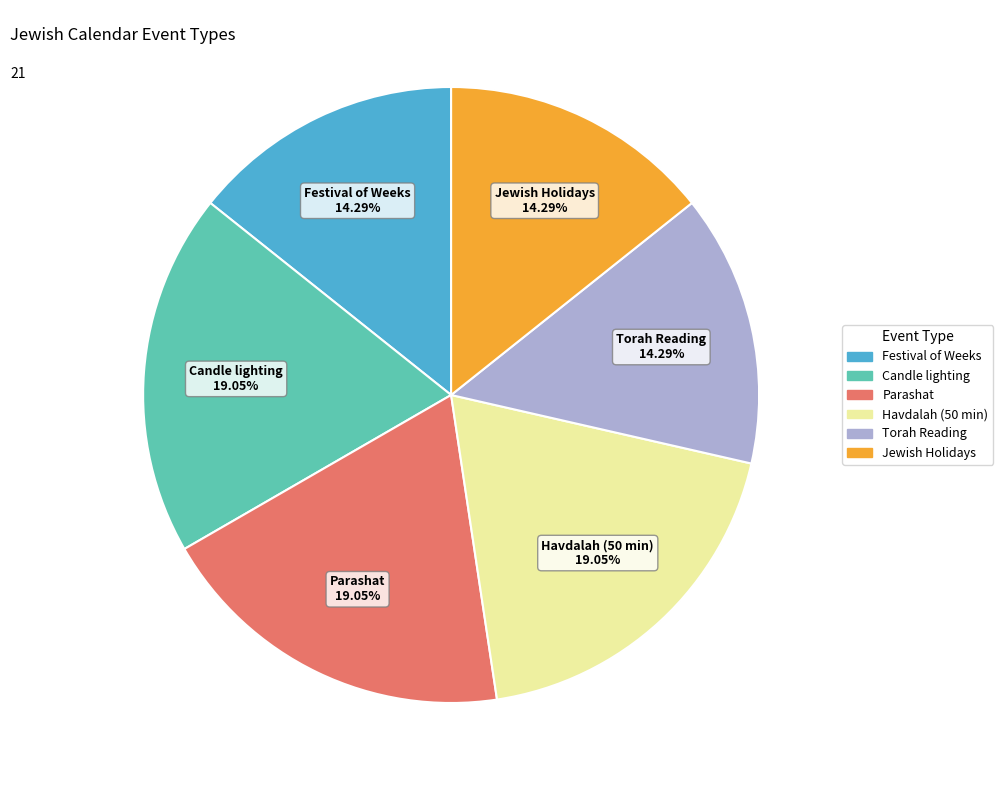

To the nearest percent, what is the average slice percentage?

17%